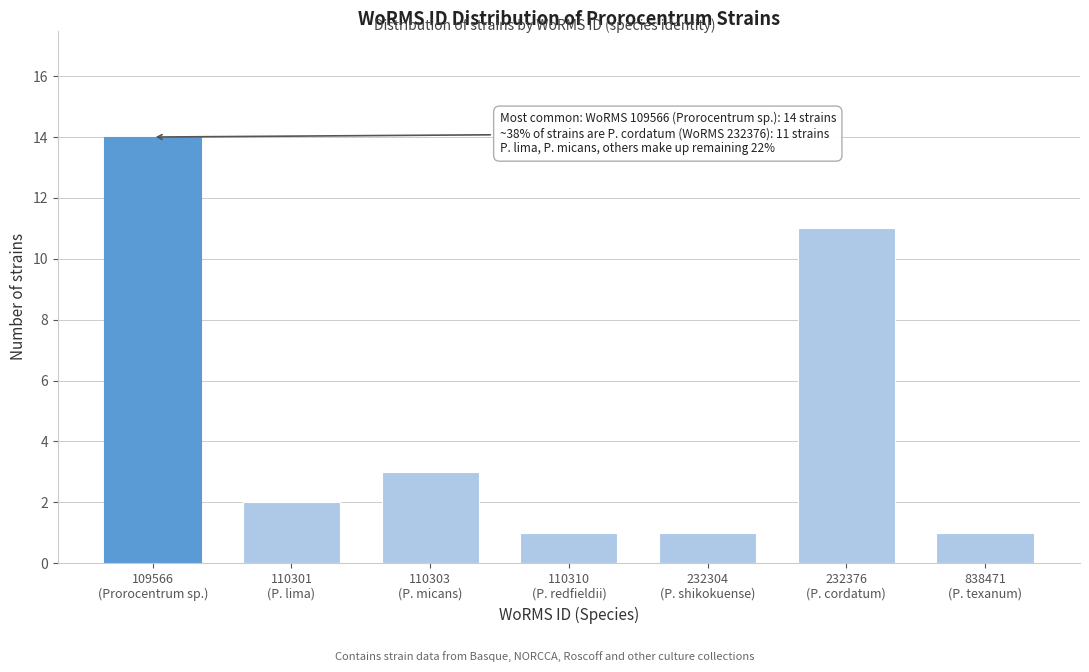

Reading left to right, list all the values displayed in this chart.

14	2	3	1	1	11	1